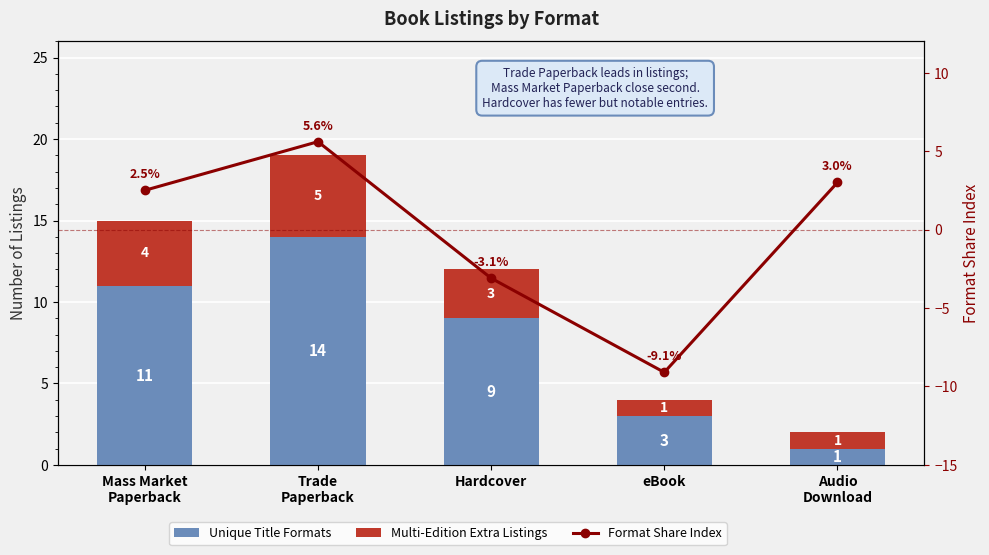

Which series changed the most between Trade
Paperback and eBook?

Format Share Index